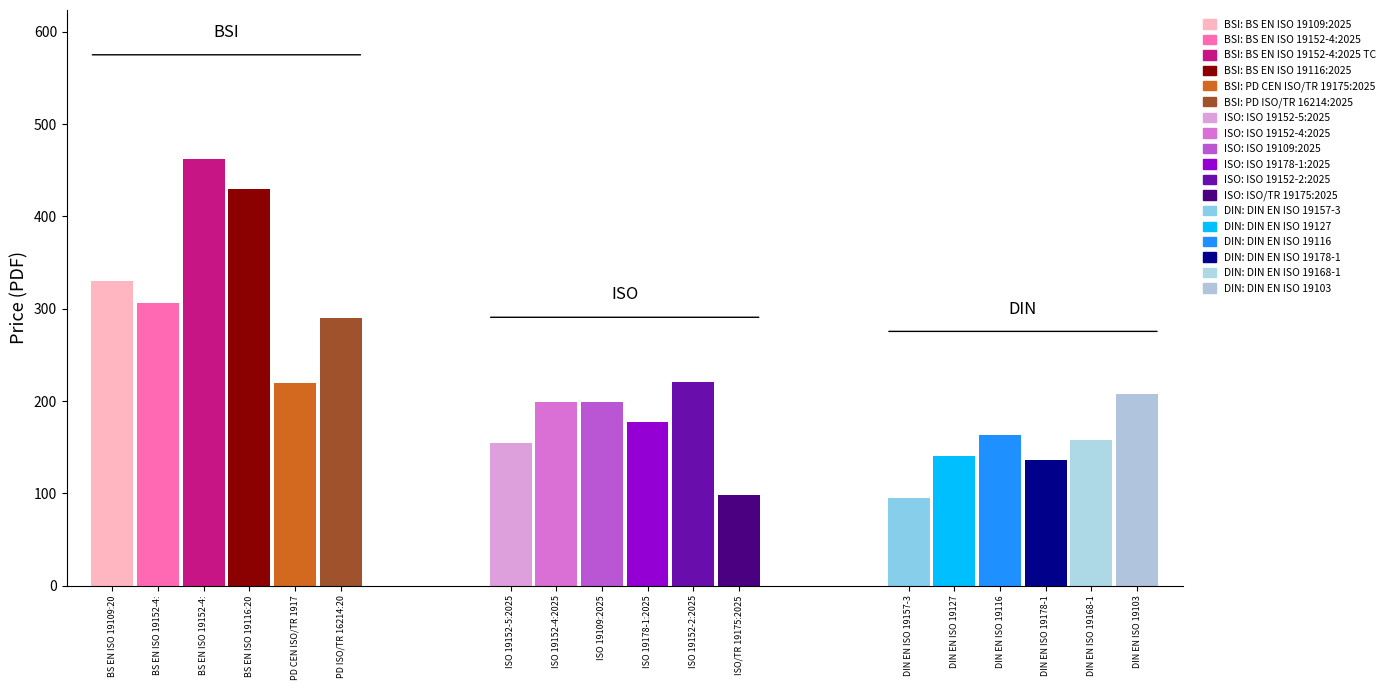

Reading right to left, what are all the values shown in this chart?

BSI: 290.0	220.0	430.0	462.0	306.0	330.0
ISO: 98.0	221.0	177.0	199.0	199.0	155.0
DIN: 208.0	157.3	135.9	162.8	140.9	95.4